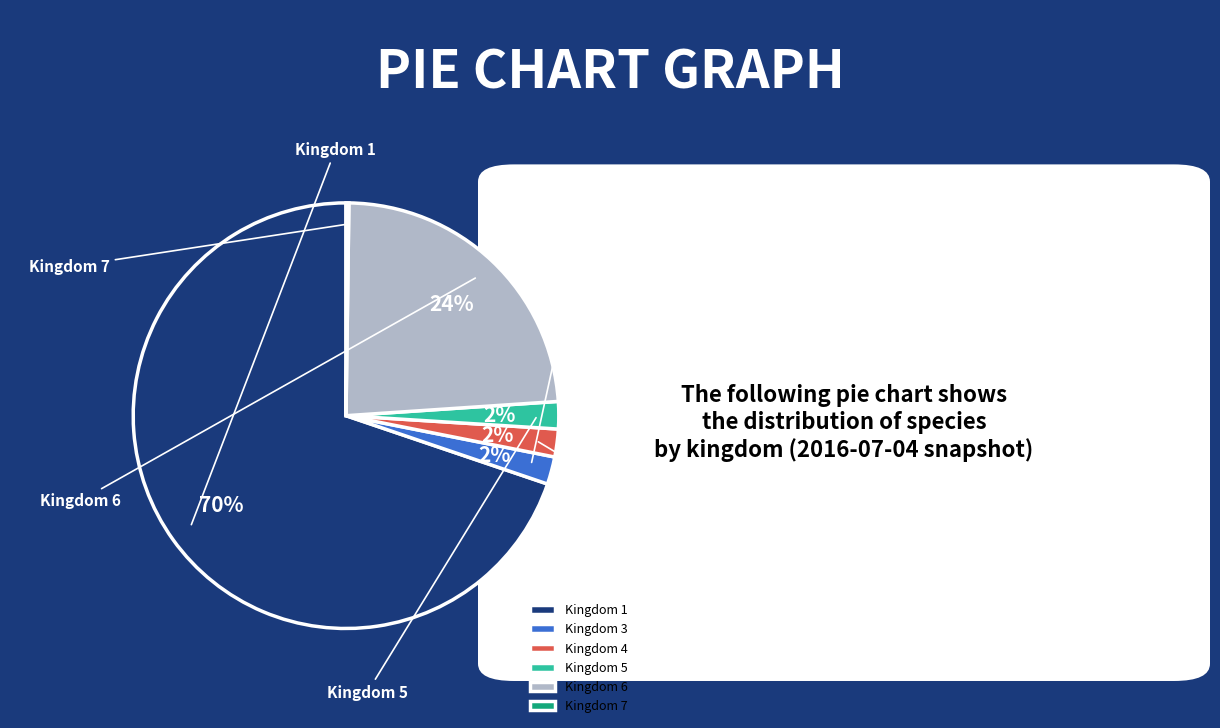

Which category accounts for the majority?

Kingdom 1